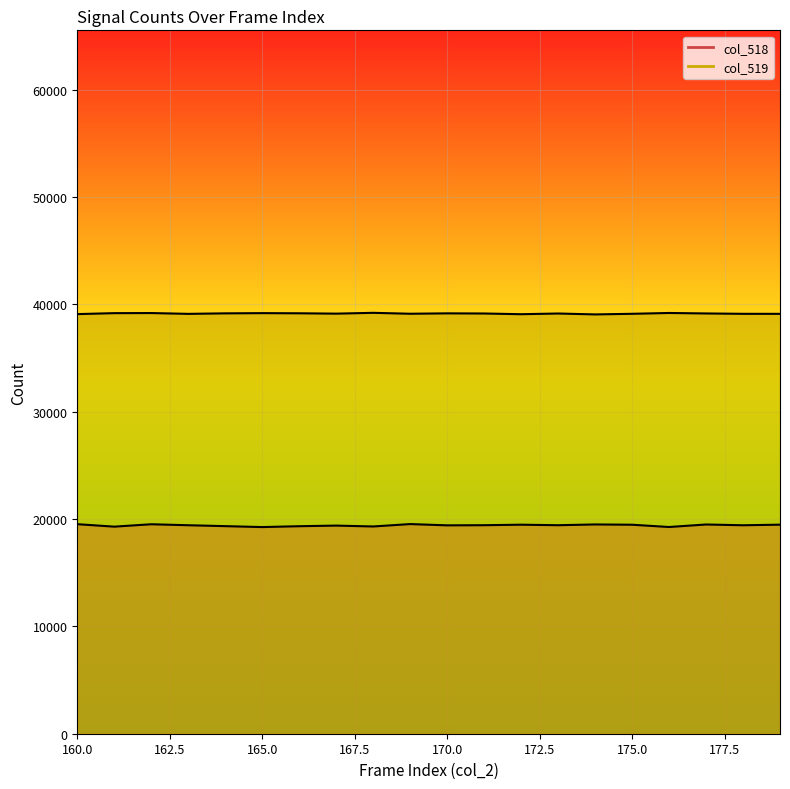

Which series has the largest range (max minus min)?

col_518